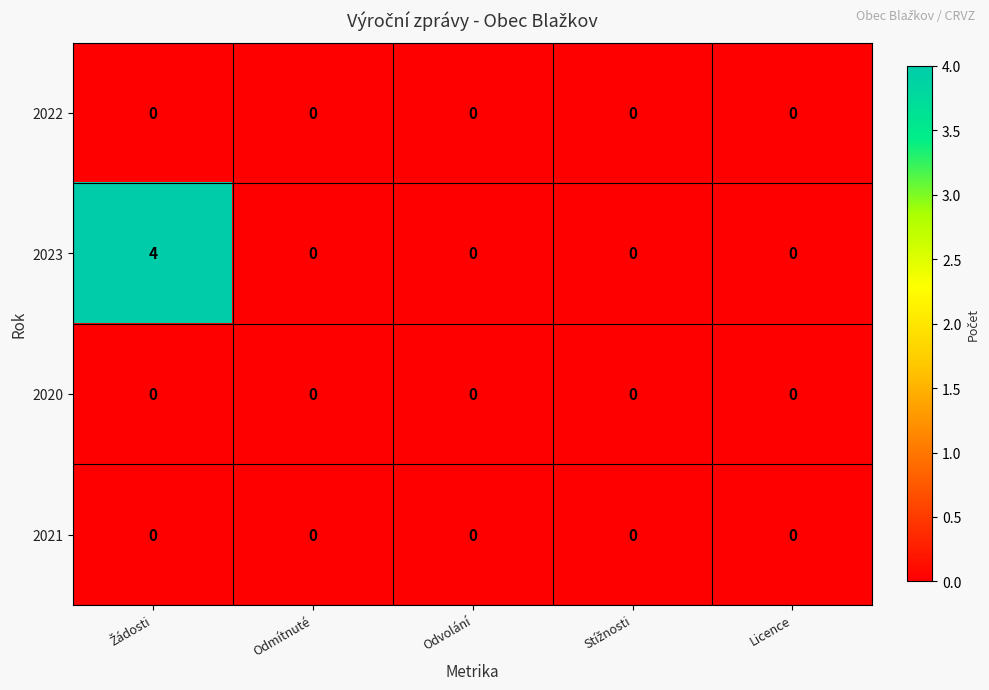

Which series has the largest total across all categories?

2023